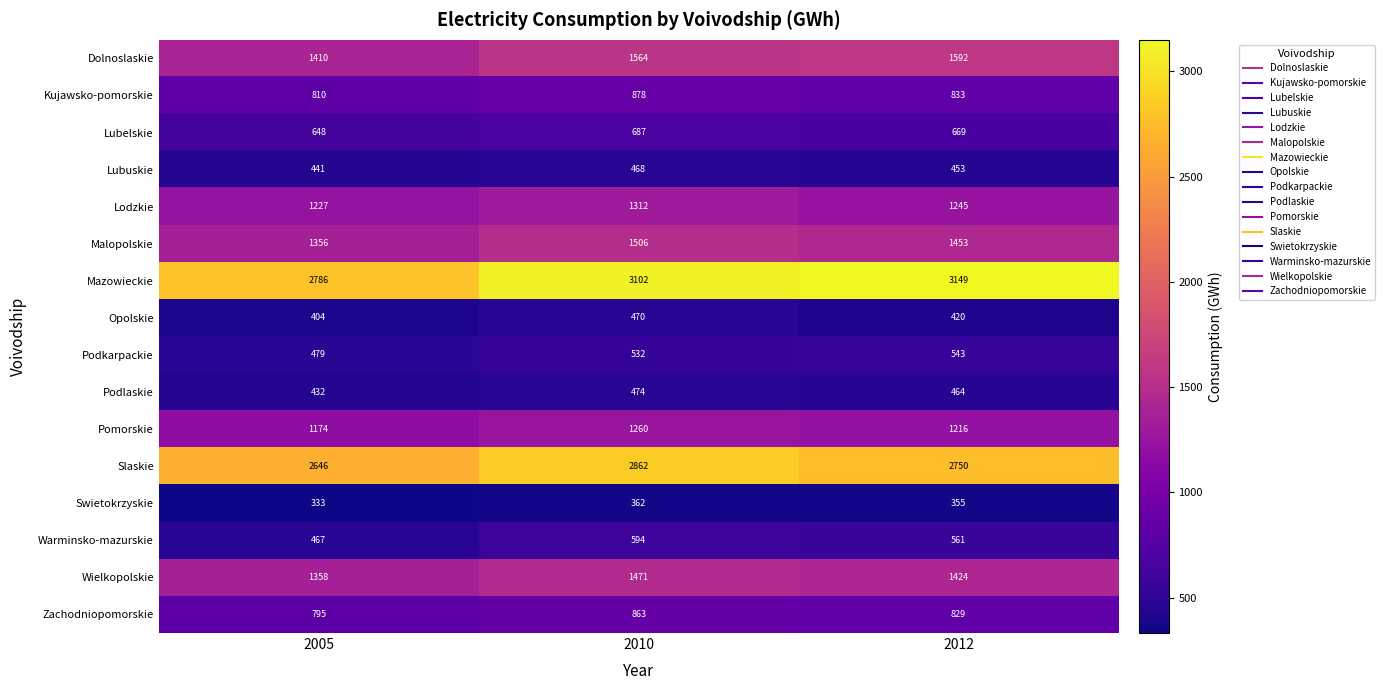

True or false: Slaskie has a value of 4580 at 2010.

False